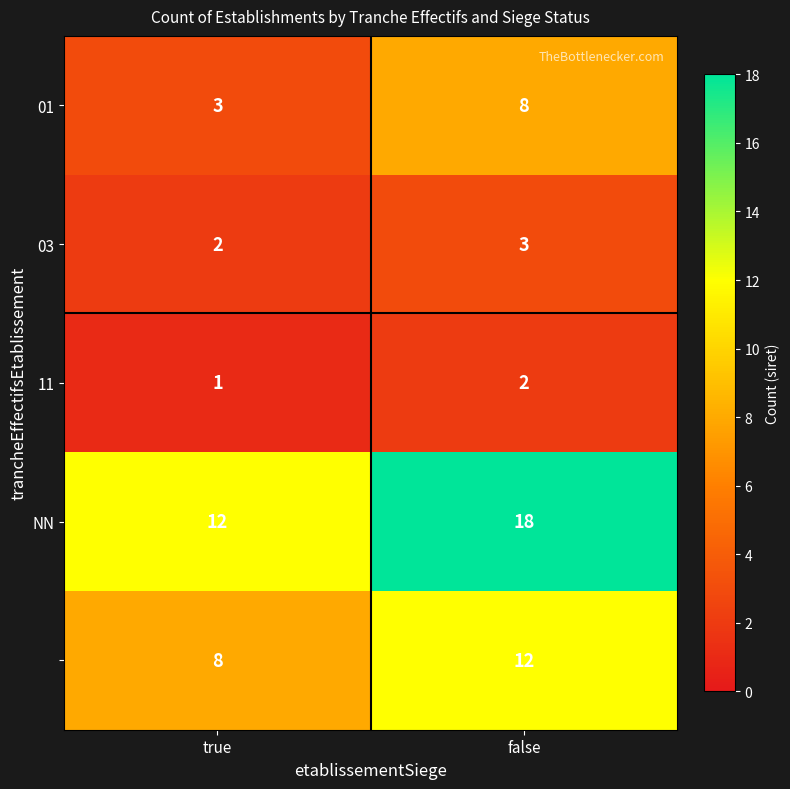

What is the greatest value displayed?

18